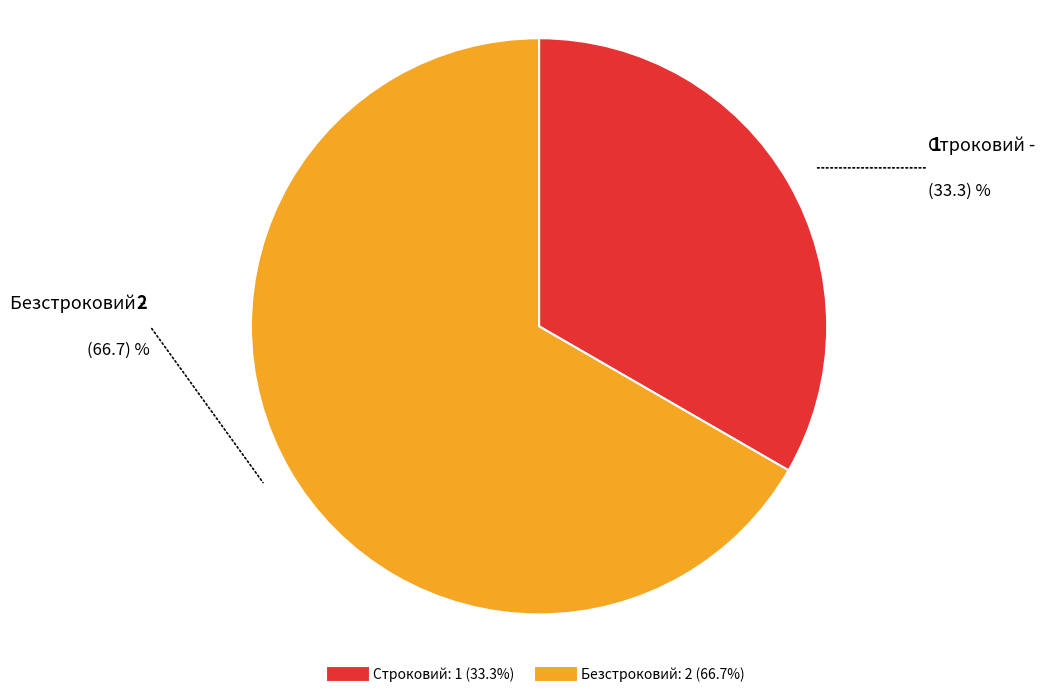

Which slice is the smallest?

Строковий